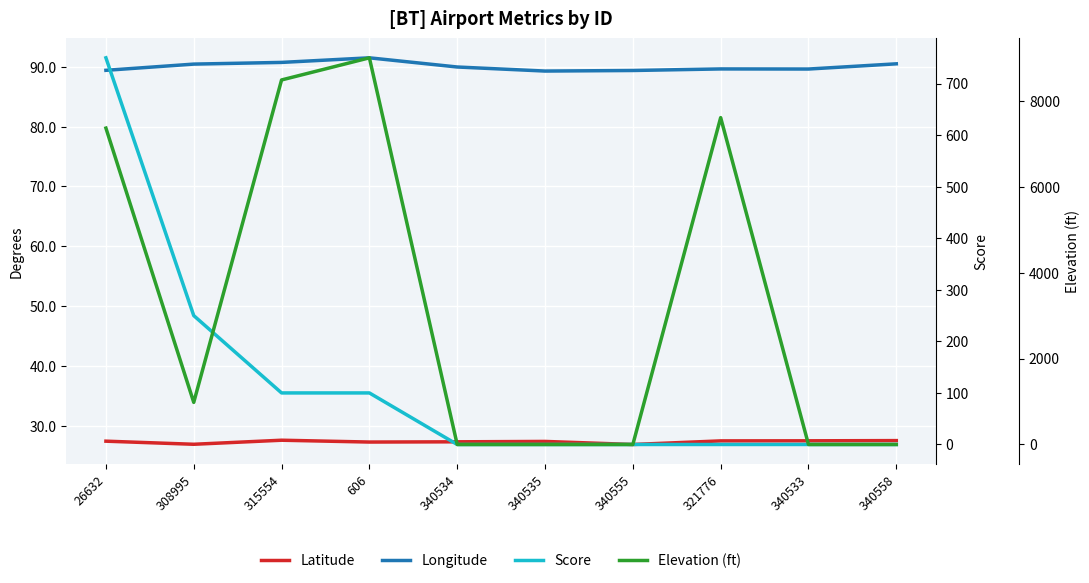

Which series has the widest spread of values?

Elevation (ft)